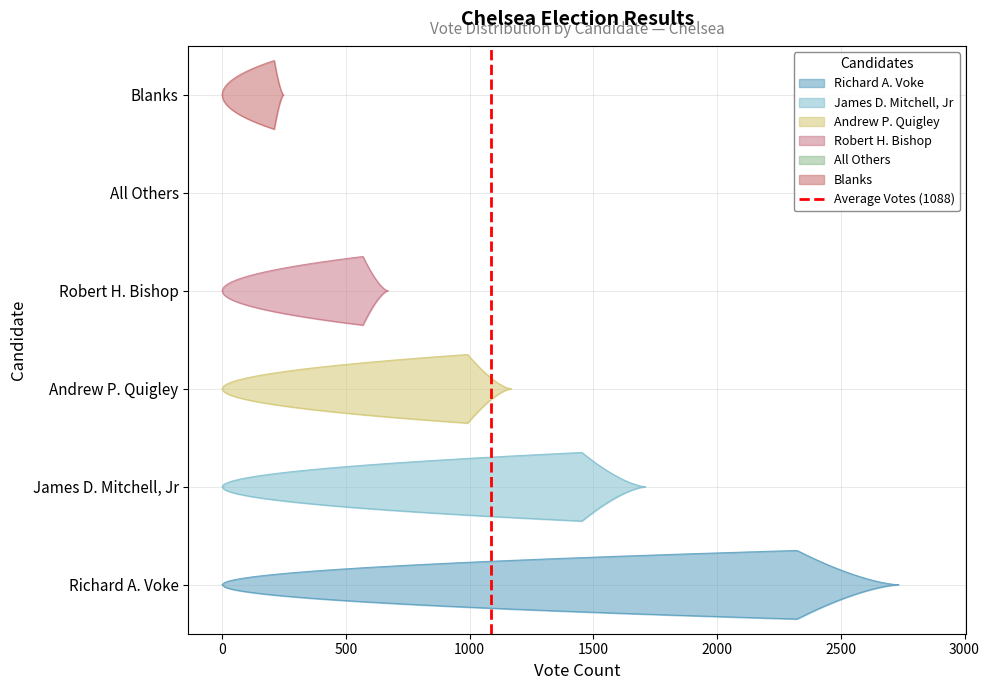

The value at −500 is 0. True or false?

False